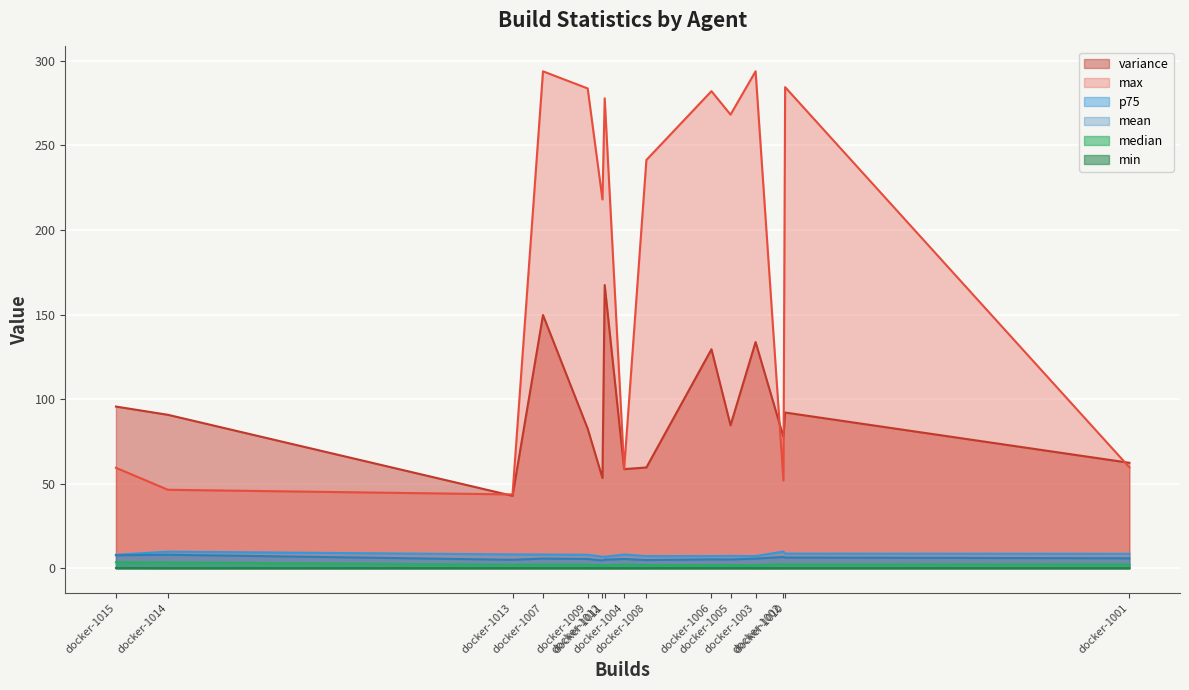

Which series has the largest total across all categories?

max